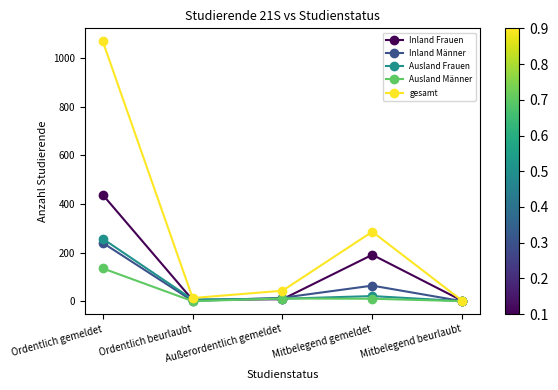

Does the chart have visible grid lines?

No